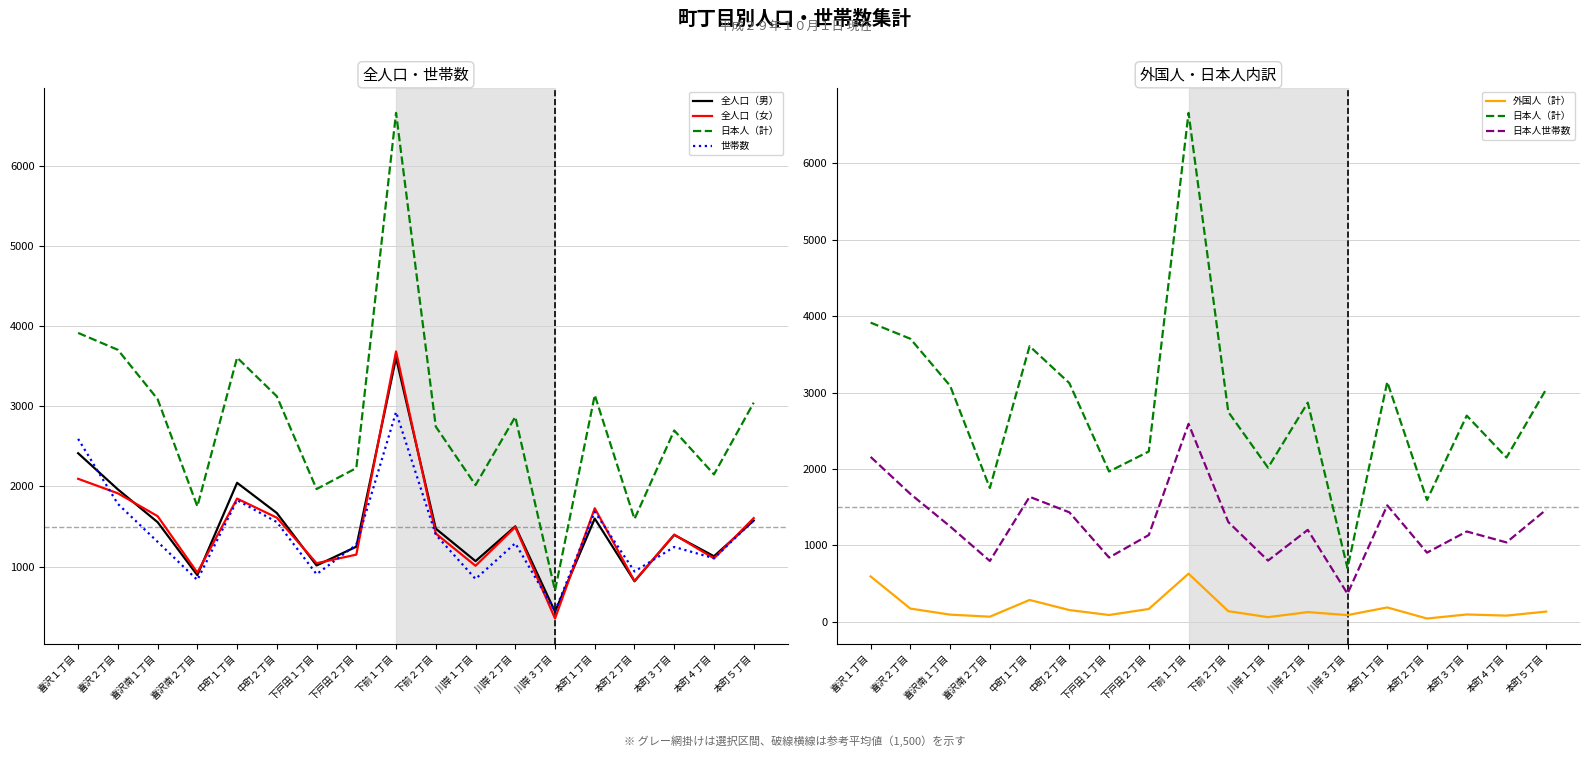

True or false: 全人口（男） and 日本人世帯数 cross at least once.

True